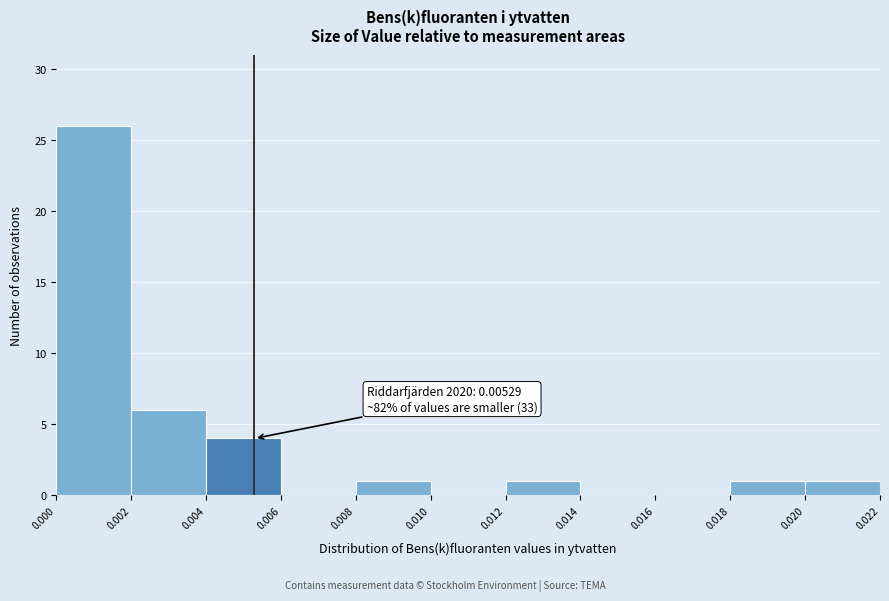

Over which range of the x-axis is the bar tallest?

0.000 to 0.002